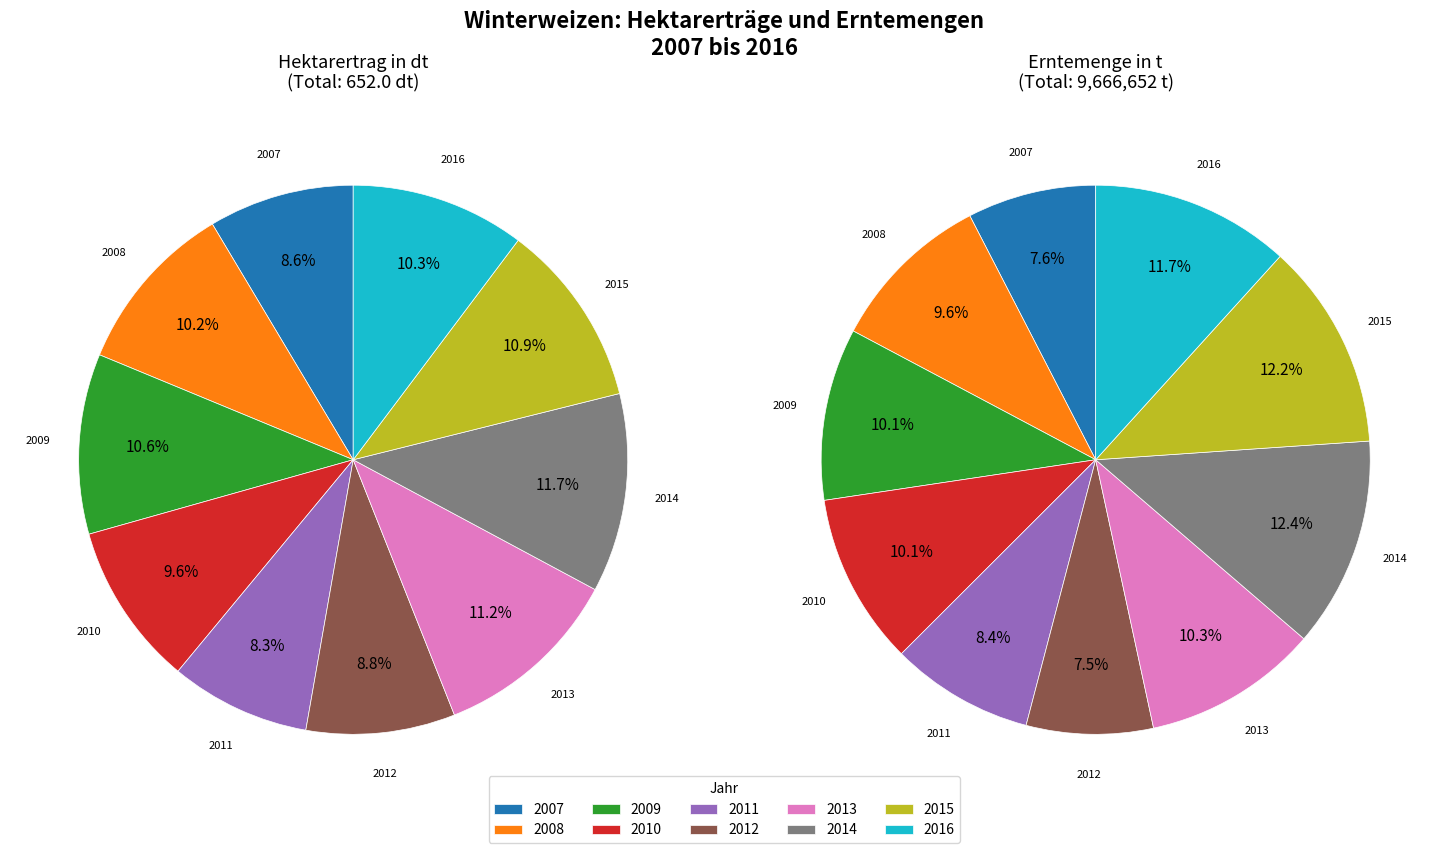

To the nearest percent, what is the combined percentage of 2011 and 2008?

18%